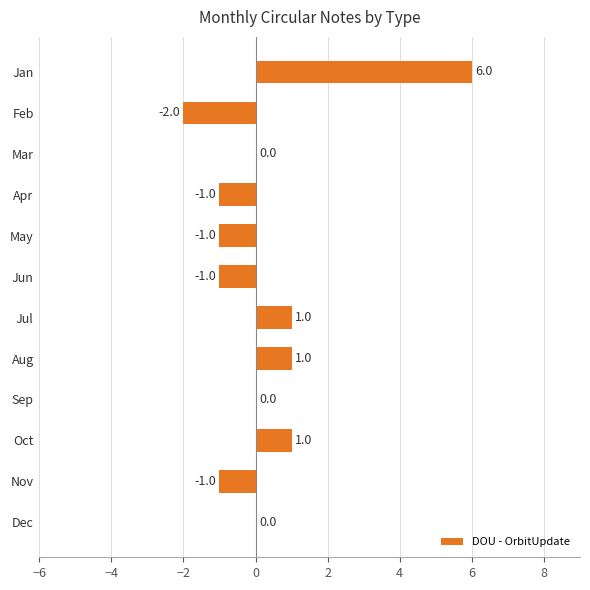

What is the sum of the values at Feb and Apr?

-3